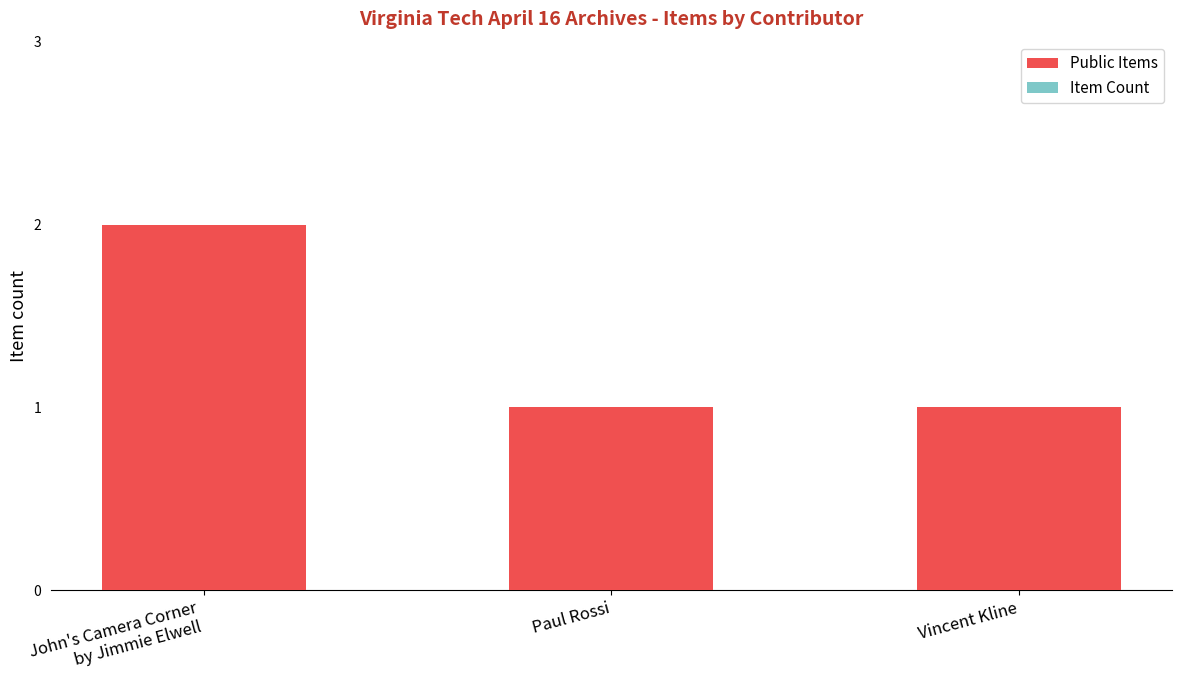

Are the bars grouped side by side (vs. stacked)?

No